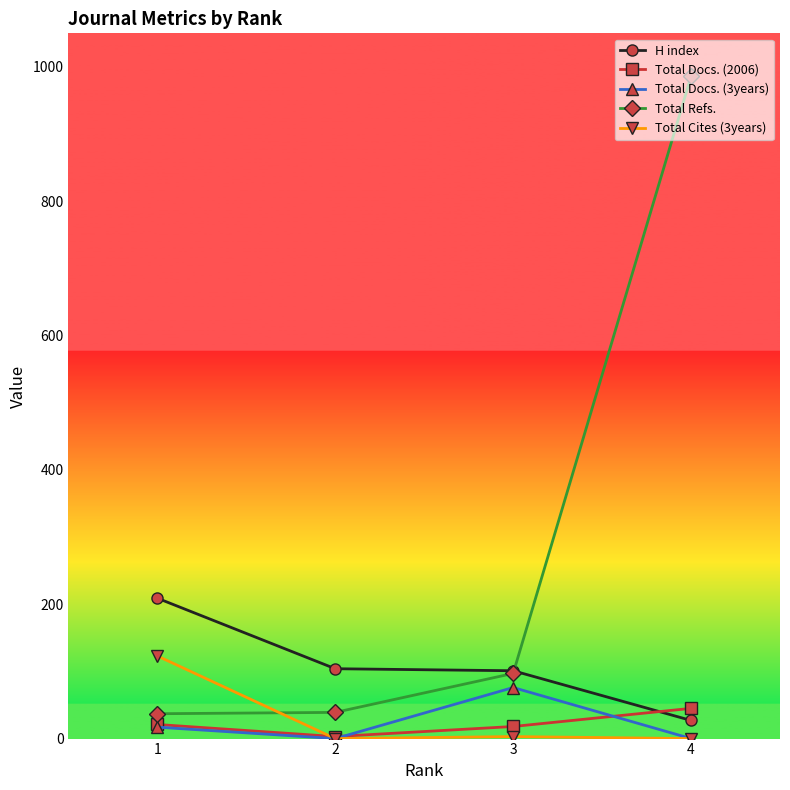

What is the highest value of the Total Refs. series?

986